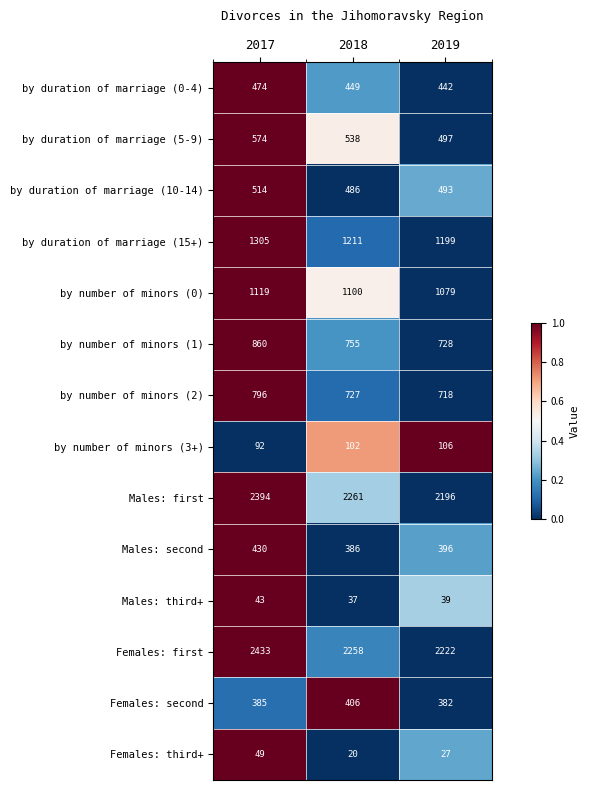

At which category does the chart reach its minimum across all series?

2018